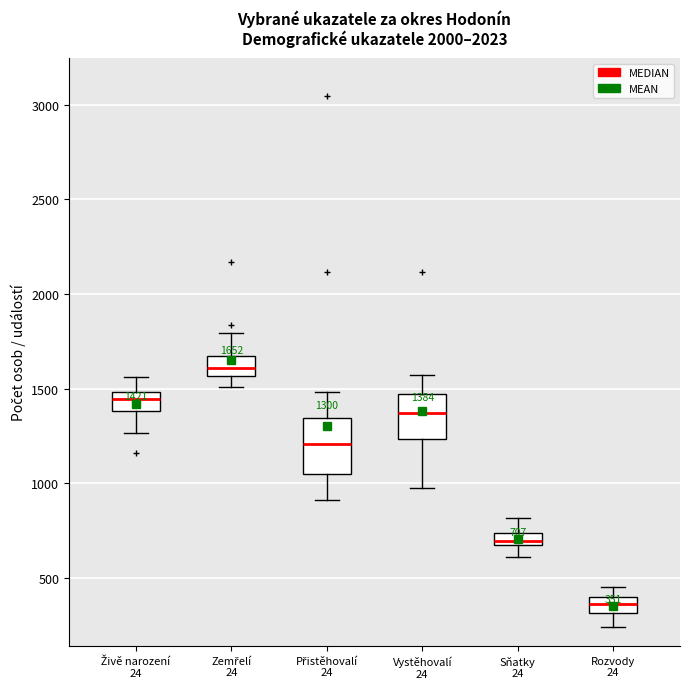

Which box has the highest median line?

Zemřelí 24